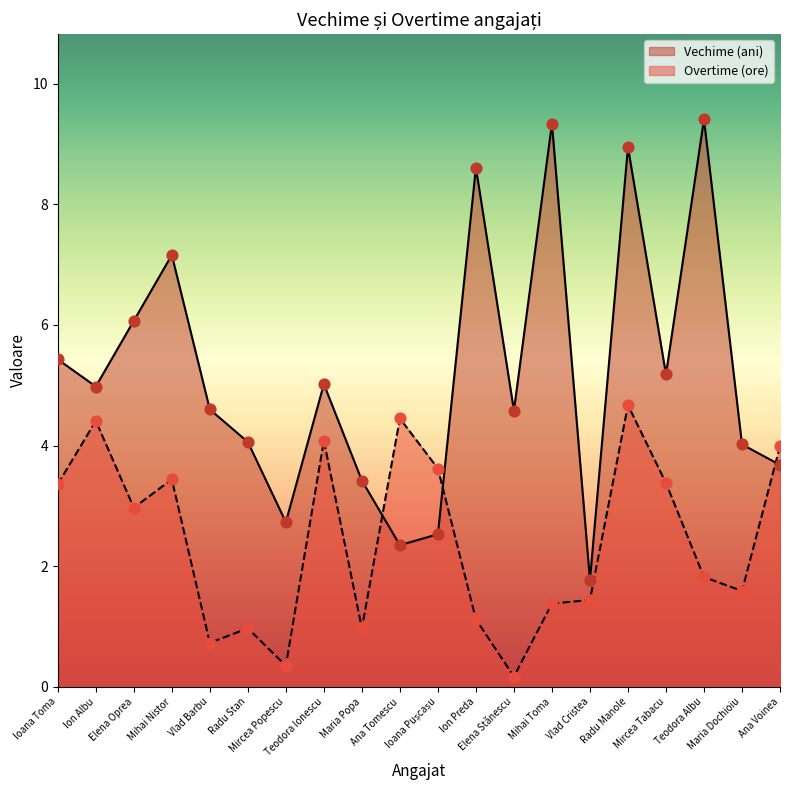

At which category is the sum across all series the highest?

Radu Manole